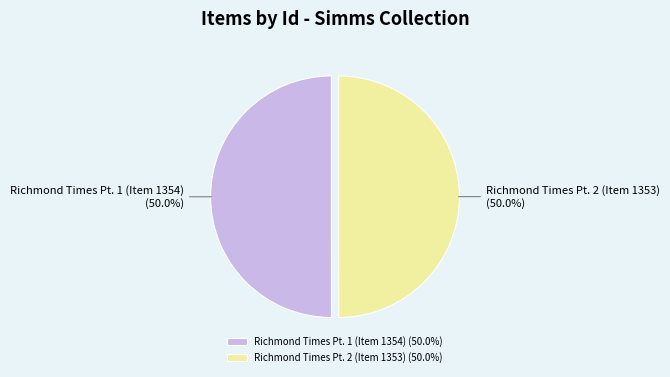

Approximately how many times larger is the value at Richmond Times Pt. 1 (Item 1354) compared to Richmond Times Pt. 2 (Item 1353)?

1.0